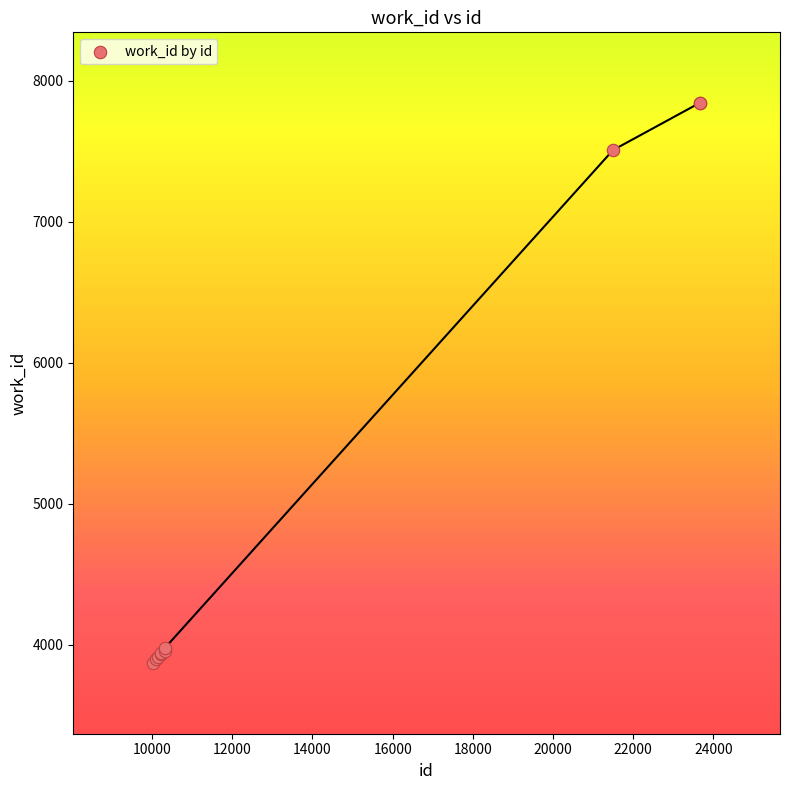

What Y value in the scatter plot is closest to 5855?

7507